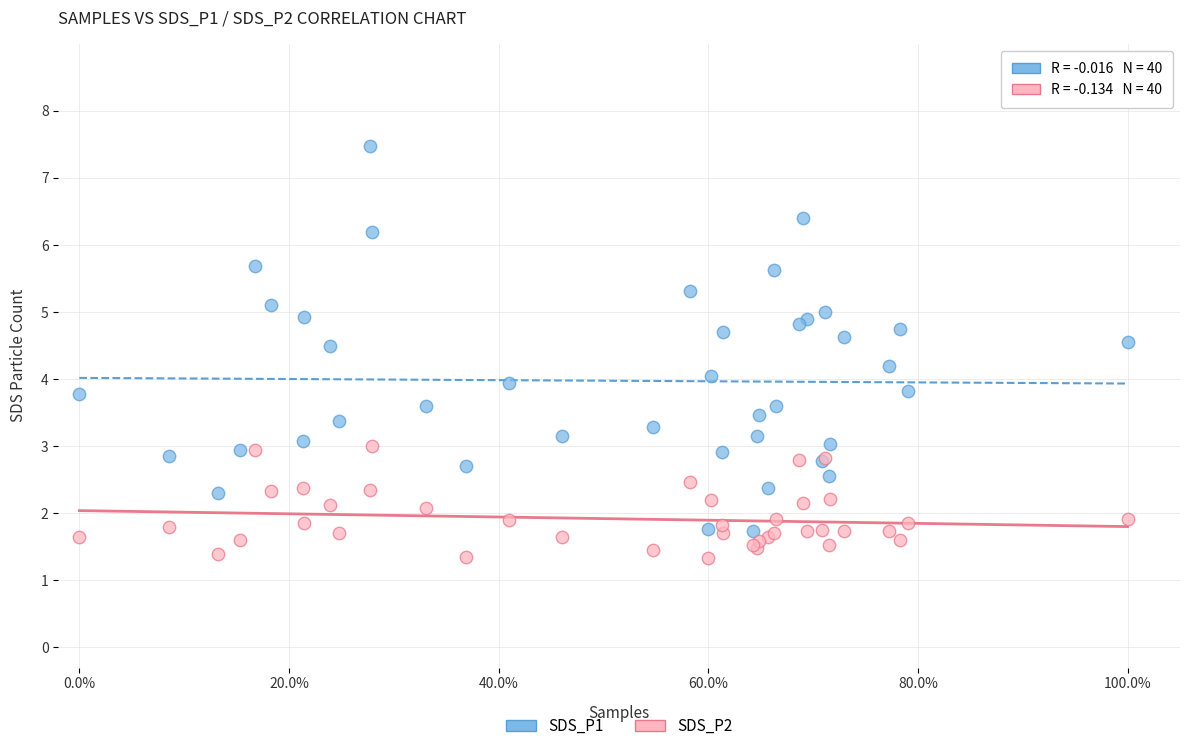

Which series reaches the minimum Y coordinate?

SDS_P2